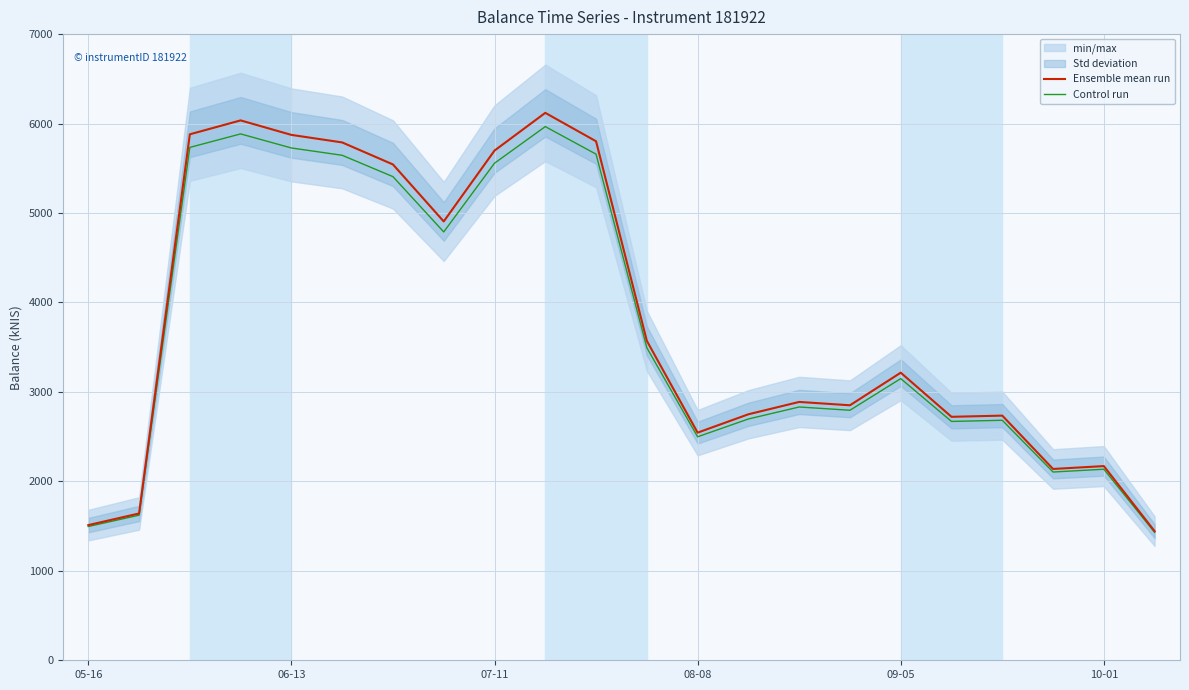

What is the maximum value for Ensemble mean run?

6119.7